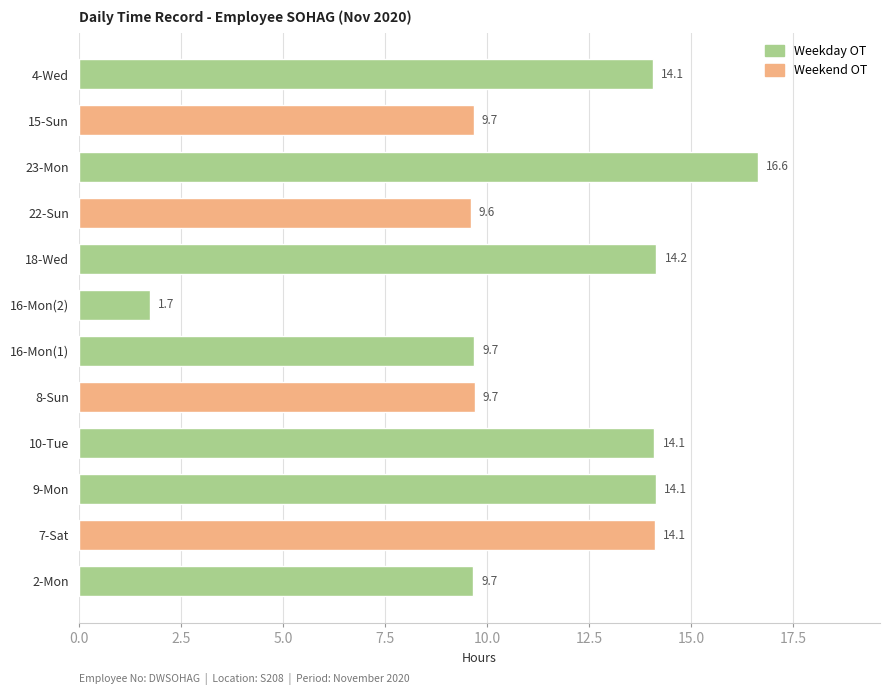

What is the change in value from 9-Mon to 23-Mon?

+2.5